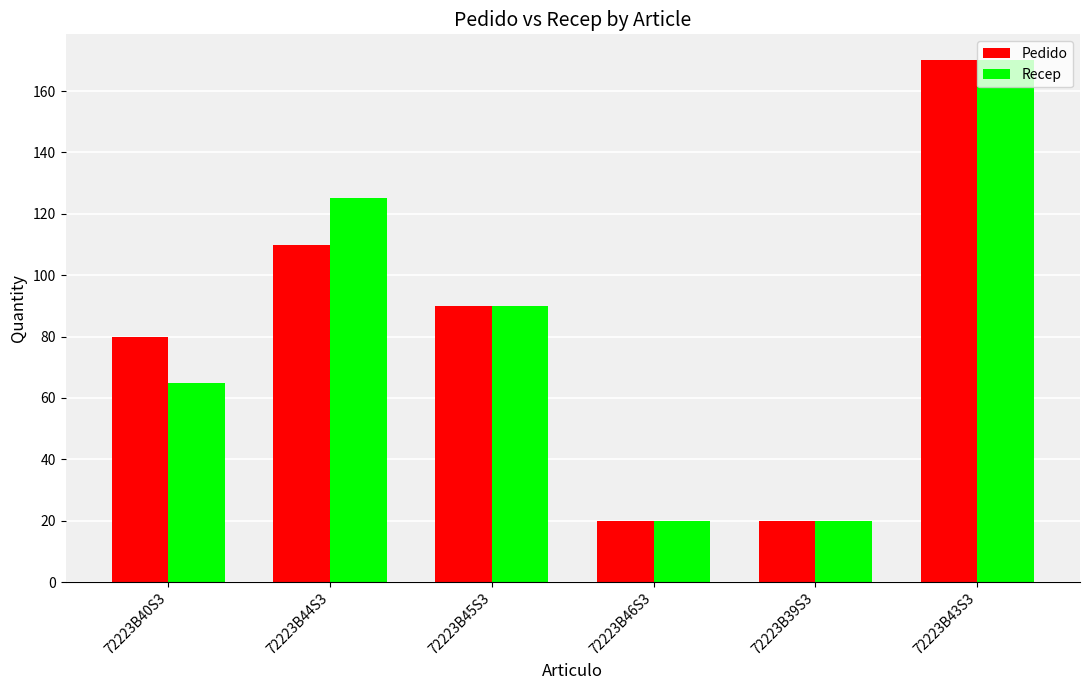

What is the smallest value displayed?

20